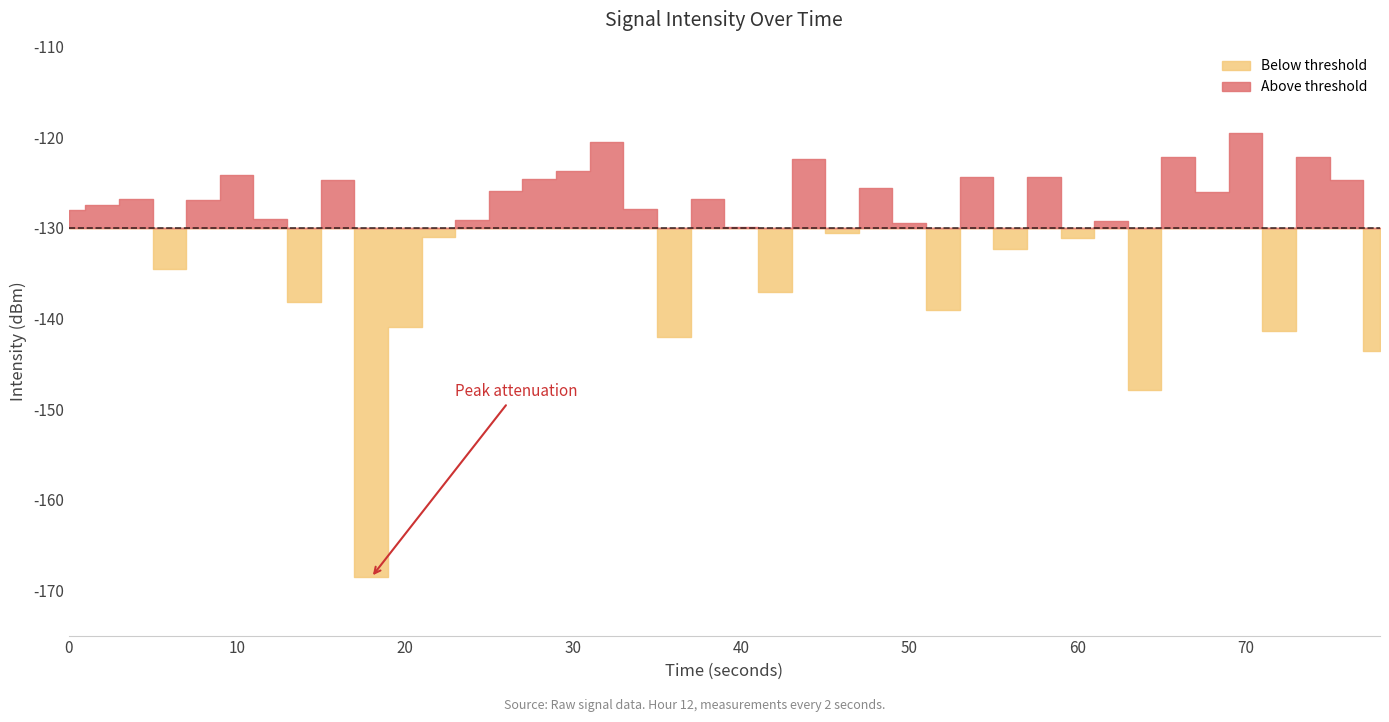

What is the value of the 38th point from the left?

-122.1